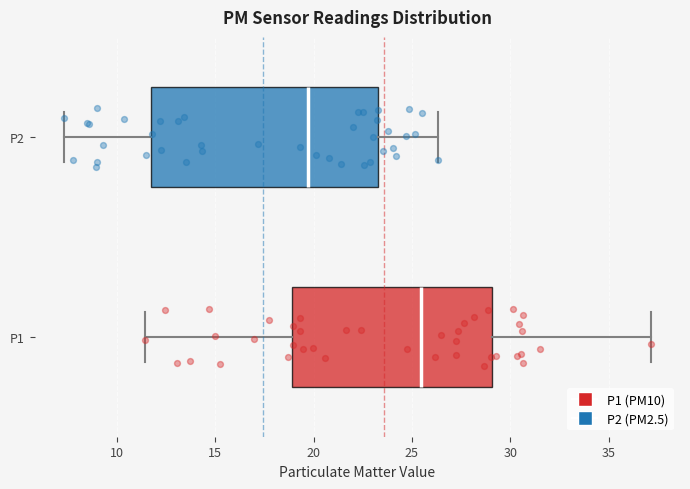

Where is the left edge of the box for P2 on the x-axis? The values are not printed on the chart, so give them approximately, as read against the axis.

11.5